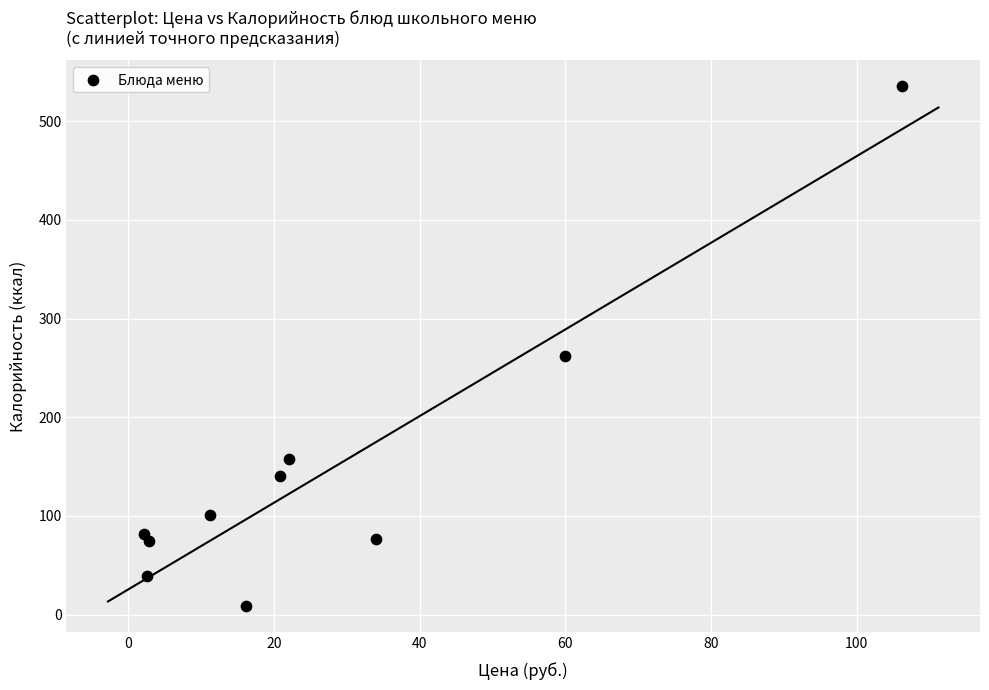

What is the average Y value?

147.7